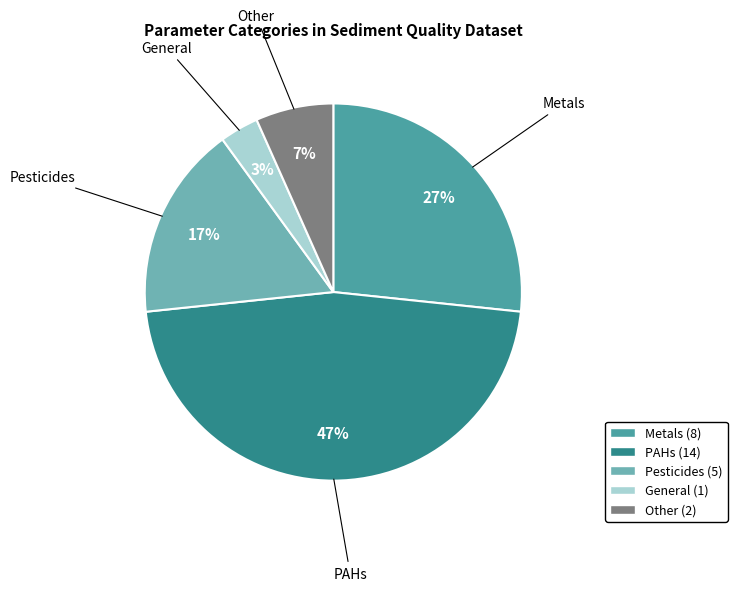

Which category has the biggest portion of the pie?

PAHs